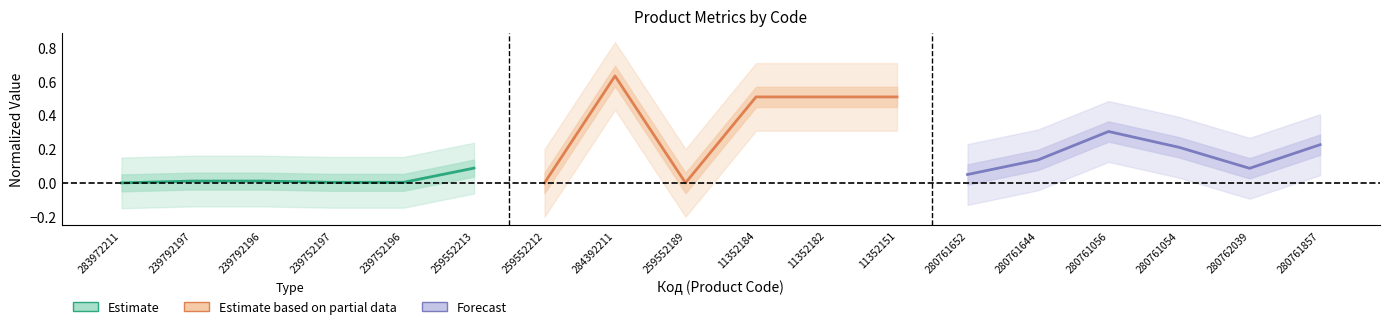

What are all the series names shown in the legend?

Estimate, Estimate based on partial data, Forecast